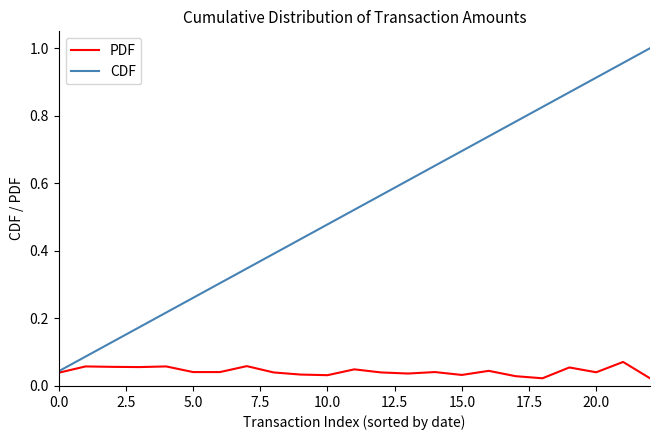

Which series has the widest spread of values?

CDF